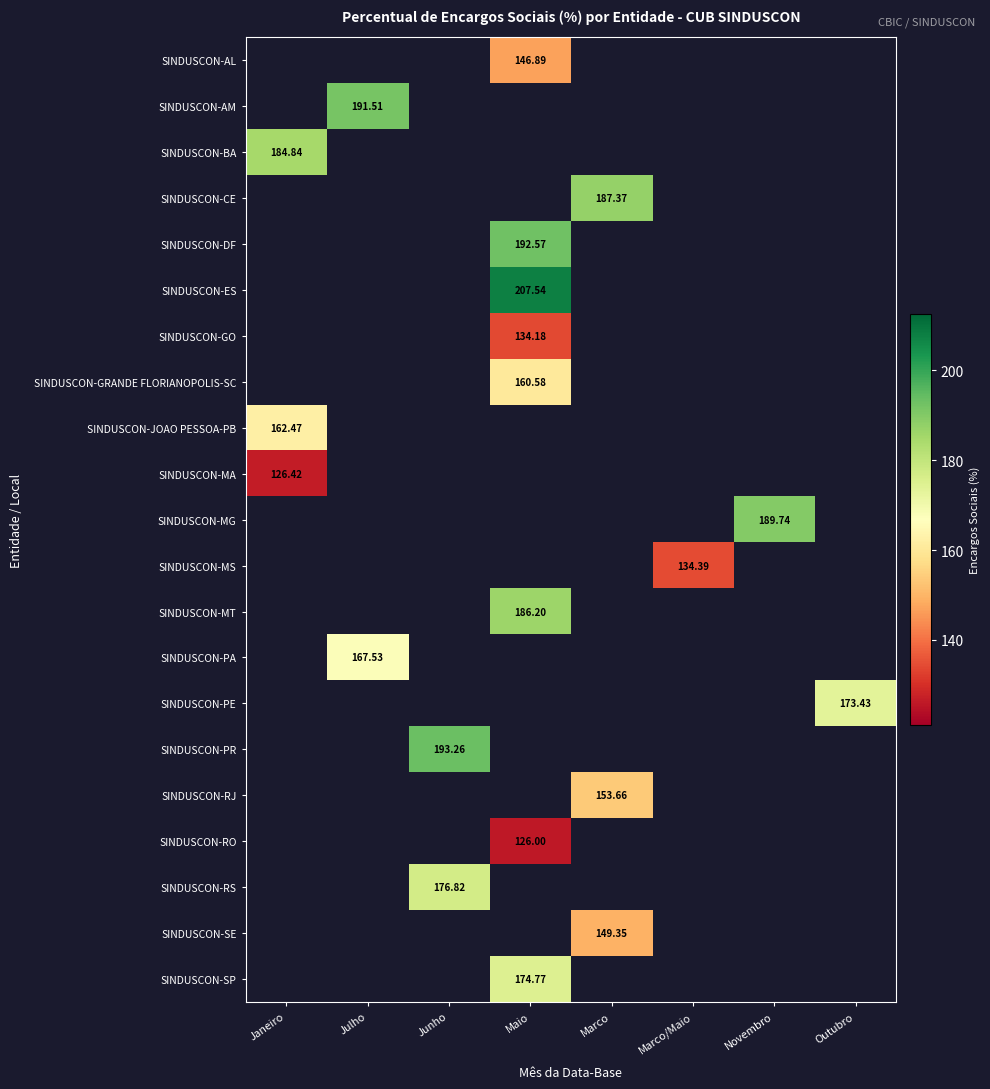

Which has a higher value, Maio or Novembro?

Novembro